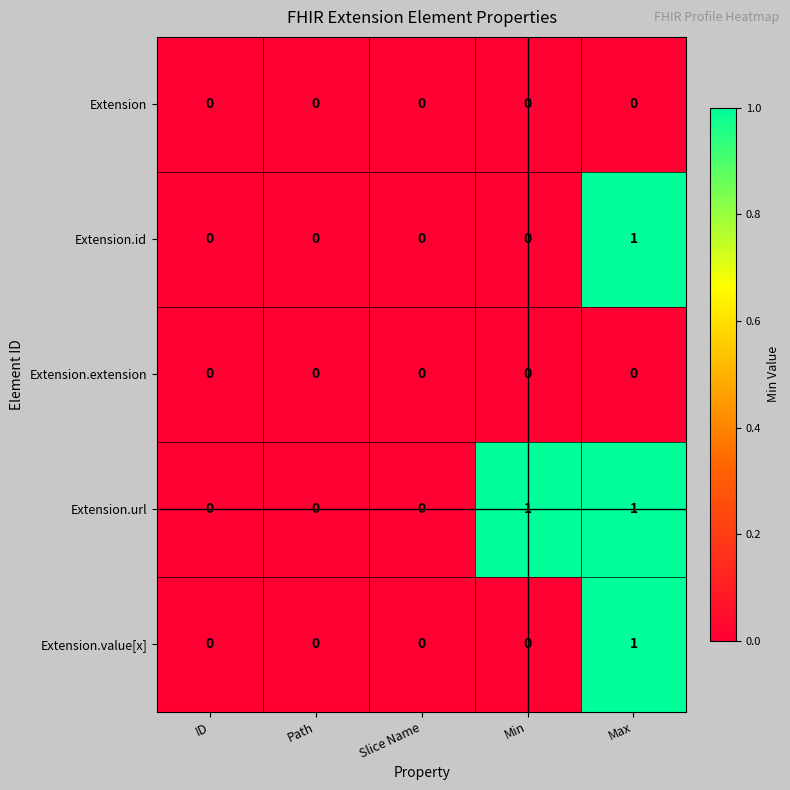

How many Extension.id values are between 0 and 1?

5